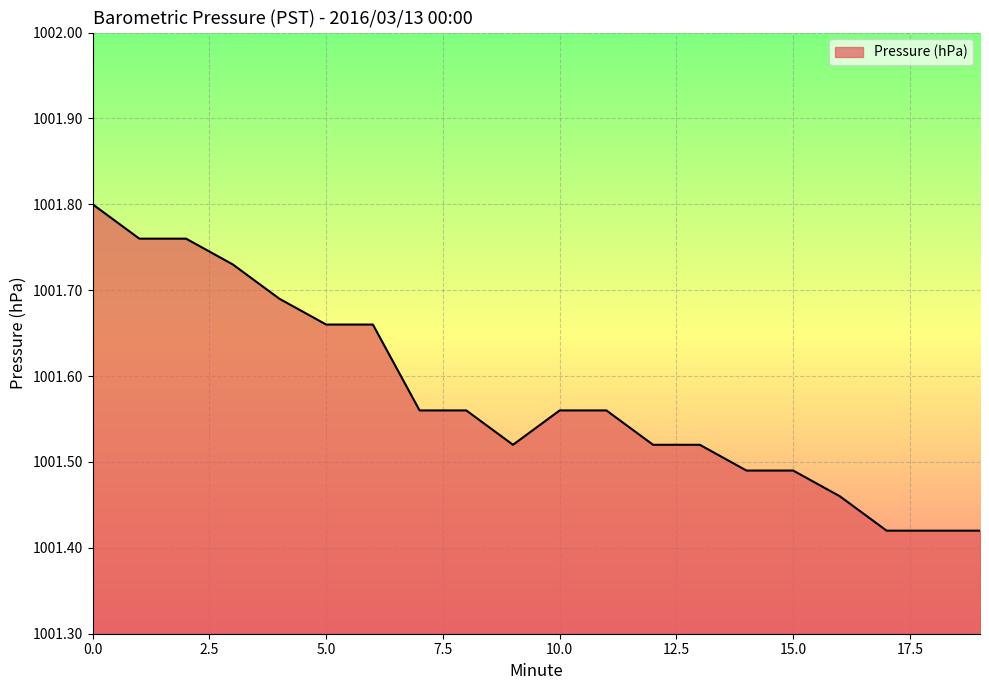

What is the difference between the maximum and minimum values?

0.4